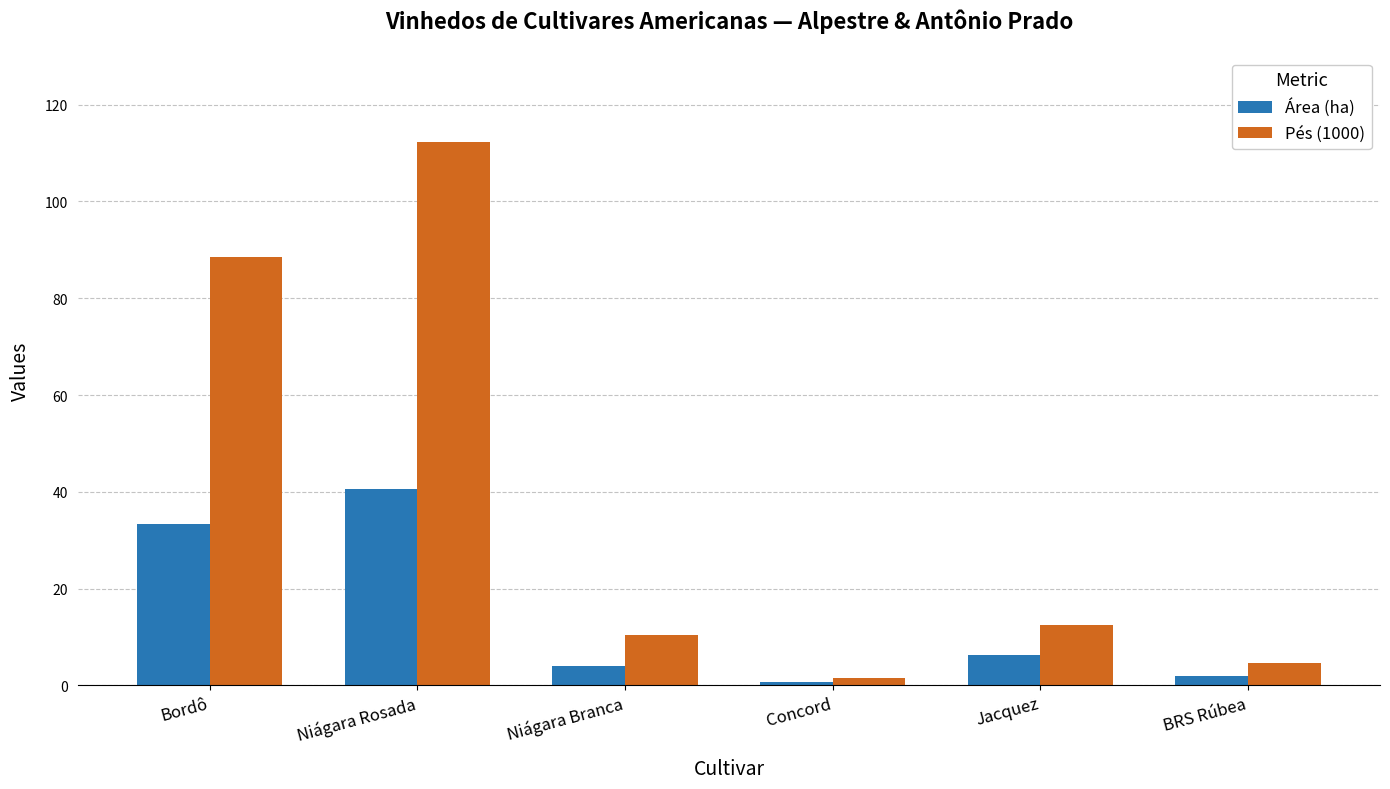

What is the sum of the Pés (1000) values at Niágara Rosada and Bordô?

200.8